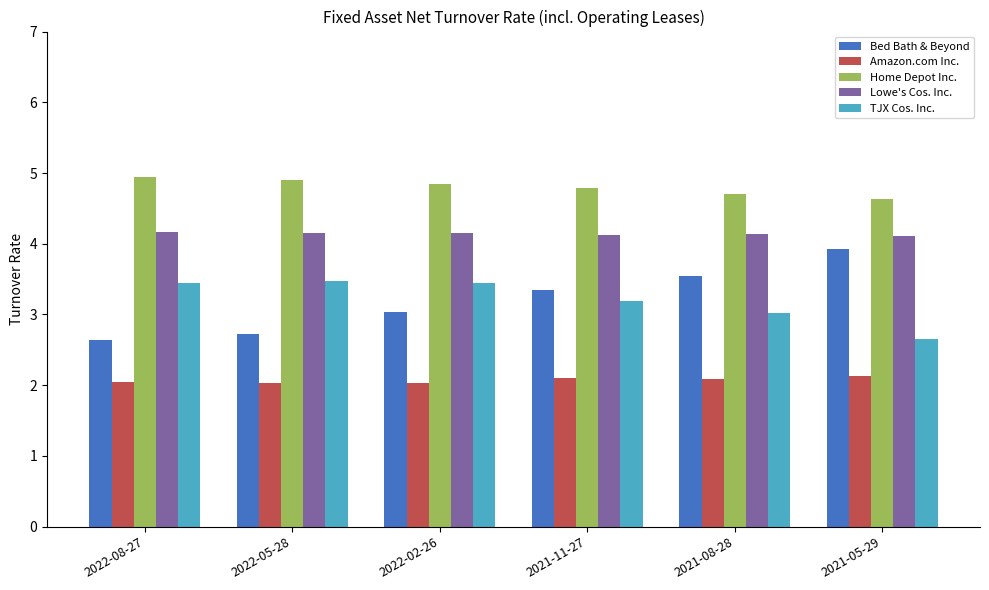

How many bars are there in each group?

5